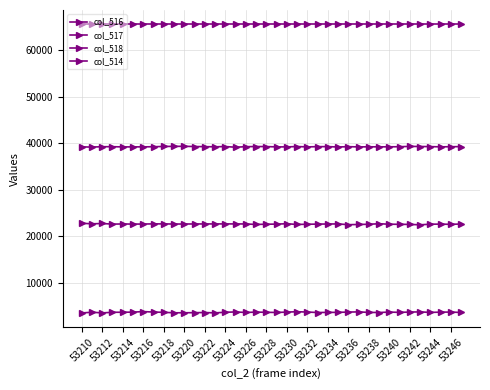

How many data points in col_516 are less than 22634?

19